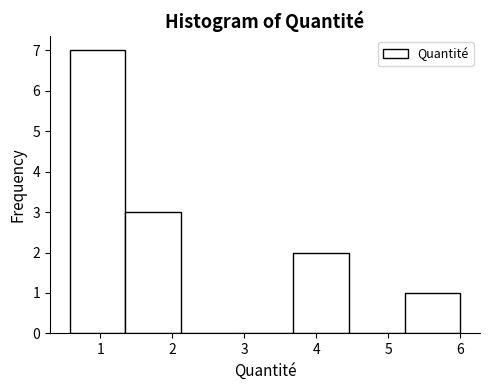

Reading left to right, transcribe this chart: for each bar, give the range it covers on the x-axis and its height. Neither the bar edges nor the heights are printed on the chart, so give them approximately, as read against the axes.

0.6 to 1.3: 7
1.3 to 2.1: 3
2.1 to 2.9: 0
2.9 to 3.7: 0
3.7 to 4.4: 2
4.4 to 5.2: 0
5.2 to 6.0: 1